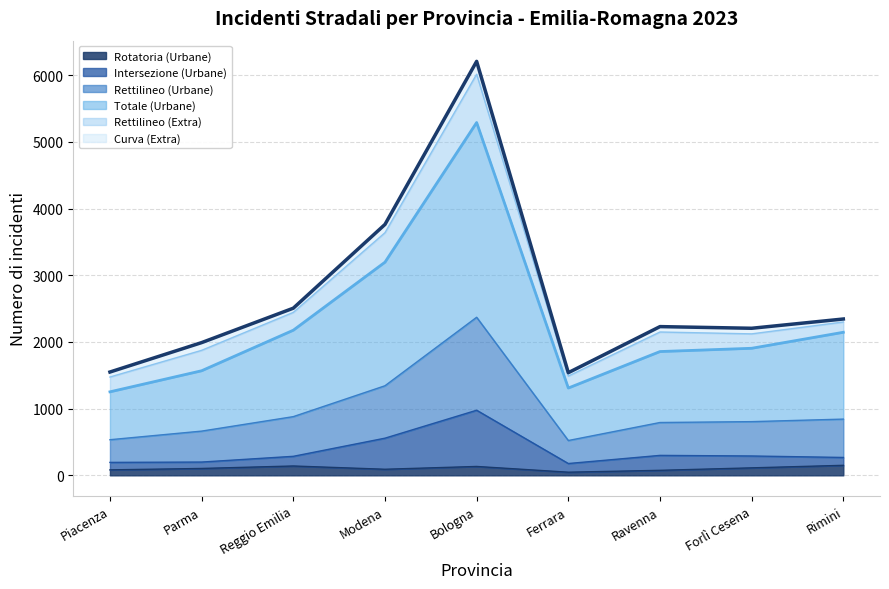

Between Ferrara and Forlì Cesena, which series saw the biggest shift?

Totale (Urbane)